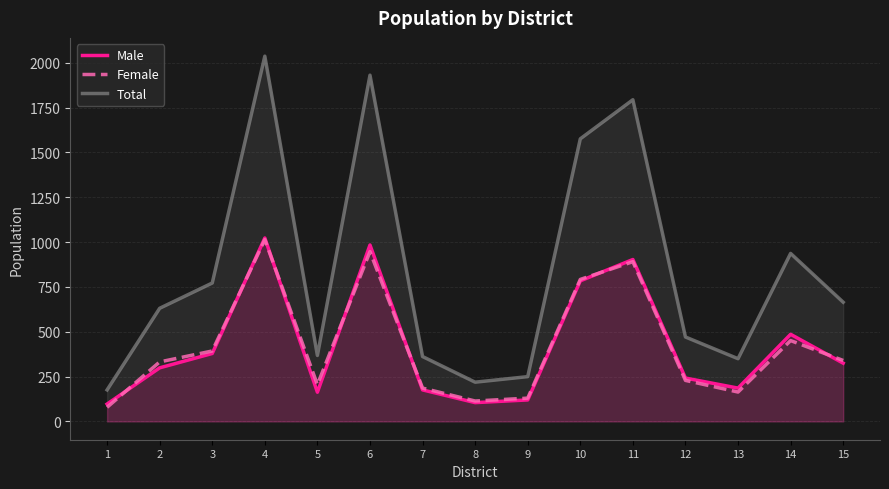

What is the difference between the maximum and minimum values in the Female series?

935